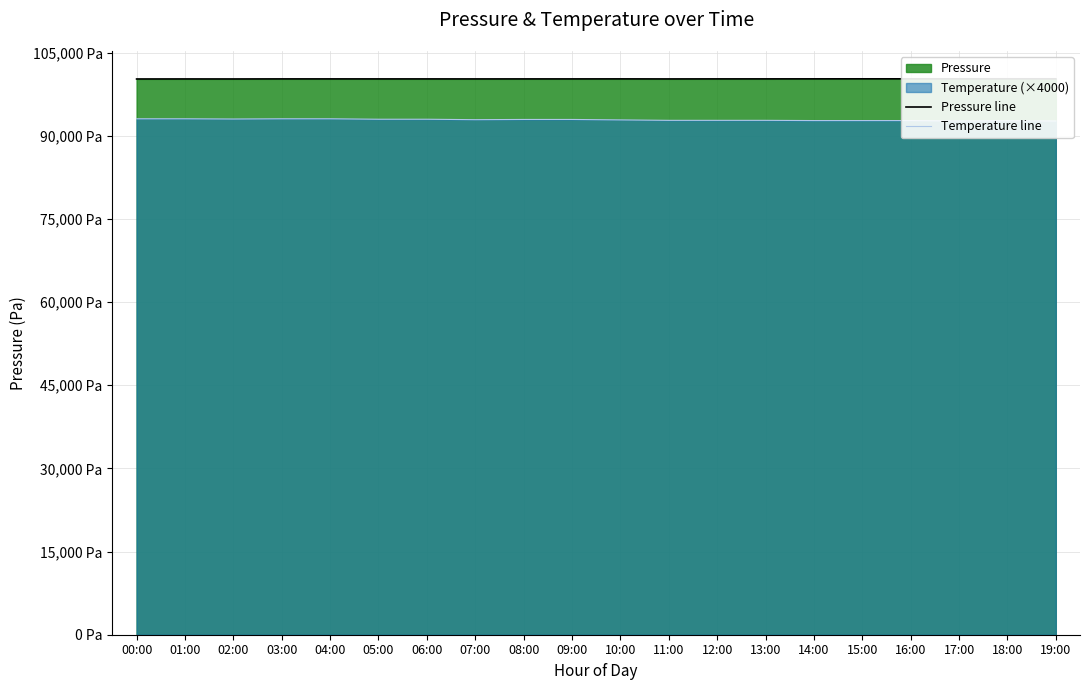

Reading left to right, list all the values displayed in this chart.

Pressure line: 00:00=100261.1	01:00=100268.5	02:00=100264.3	03:00=100276.5	04:00=100276.5	05:00=100274.2	06:00=100274.2	07:00=100271.3	08:00=100274.7	09:00=100274.7	10:00=100279.8	11:00=100269.5	12:00=100277.6	13:00=100279.5	14:00=100283.4	15:00=100289.5	16:00=100289.5	17:00=100291.9	18:00=100295.3	19:00=100289.2
Temperature line: 00:00=93080.0	01:00=93080.0	02:00=93040.0	03:00=93080.0	04:00=93080.0	05:00=93000.0	06:00=93000.0	07:00=92920.0	08:00=92960.0	09:00=92960.0	10:00=92880.0	11:00=92800.0	12:00=92800.0	13:00=92800.0	14:00=92760.0	15:00=92760.0	16:00=92760.0	17:00=92680.0	18:00=92720.0	19:00=92680.0